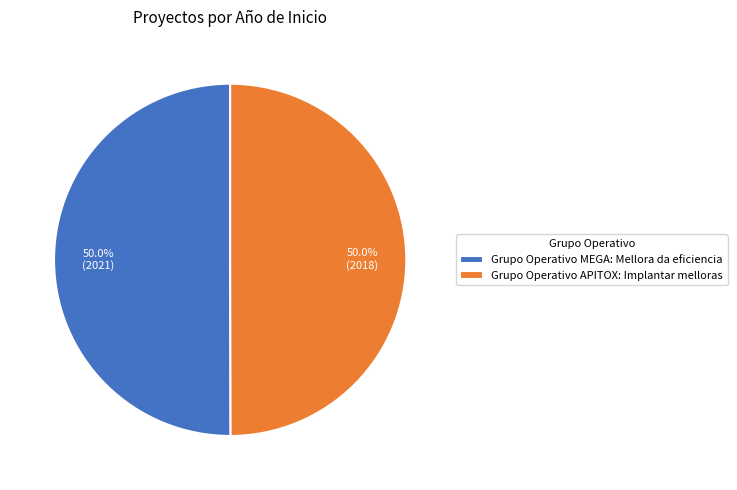

What is the ratio of the value at Grupo Operativo MEGA: Mellora da eficiencia to the value at Grupo Operativo APITOX: Implantar melloras?

1.0